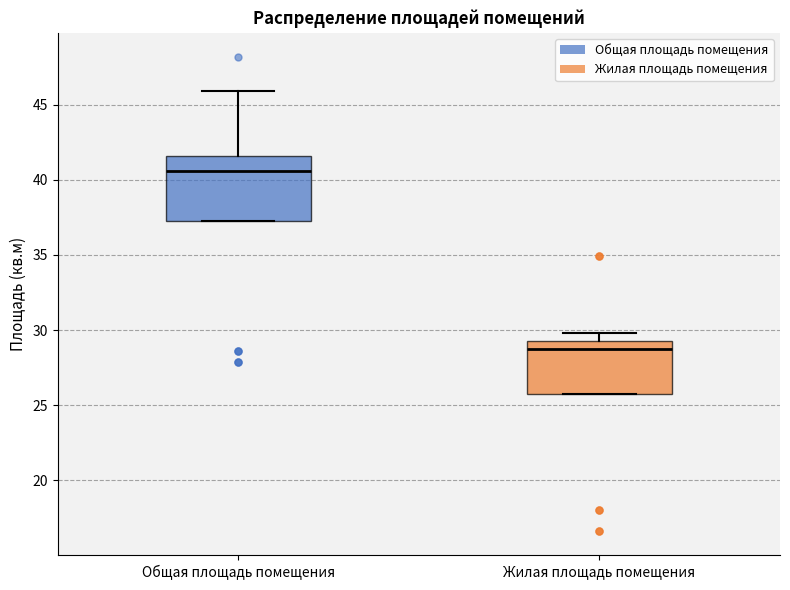

Reading left to right, transcribe this box plot: for each box, give where its median line is, the range the box spans, and where its two whiskers end, as read against the y-axis. The values are not printed on the chart, so give them approximately, as read against the axis.

Общая площадь помещения: median 40.5, box 37.0 to 41.5, whiskers 37.0 to 46.0
Жилая площадь помещения: median 29.0, box 25.5 to 29.5, whiskers 25.5 to 30.0